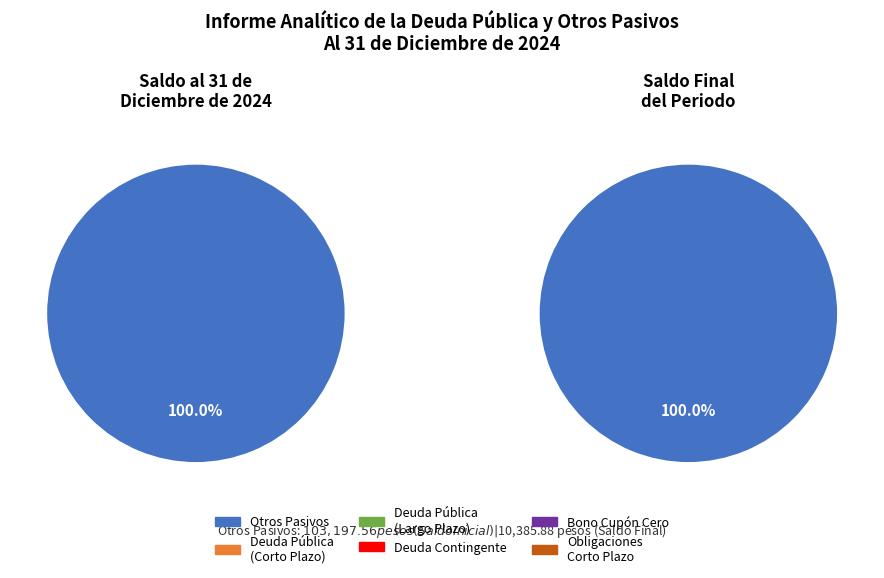

What percentage is the Otros Pasivos slice, to the nearest percent?

100%